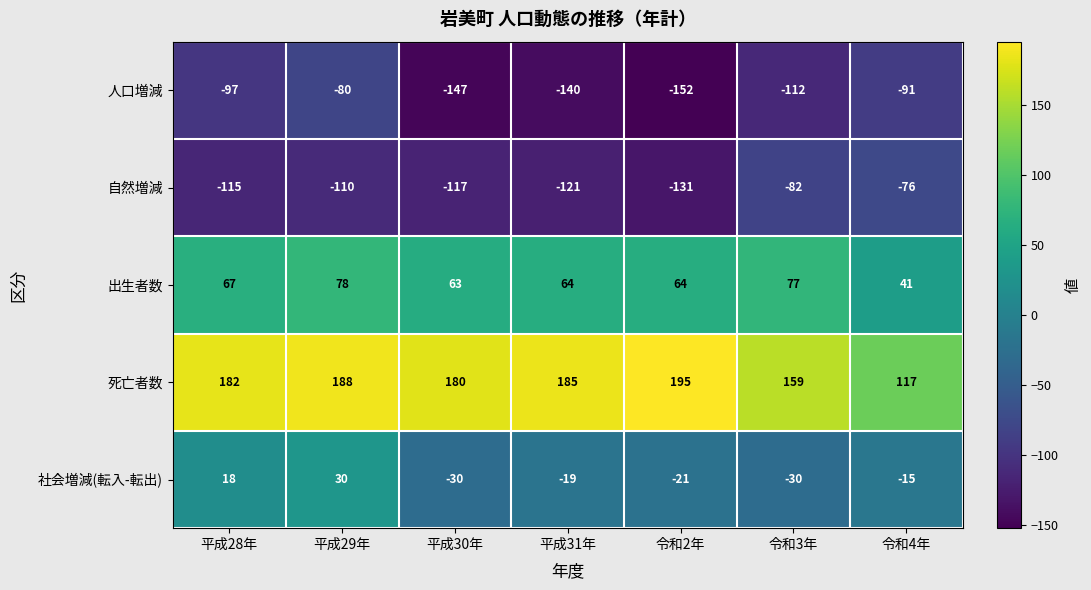

How many distinct data groups are displayed?

5